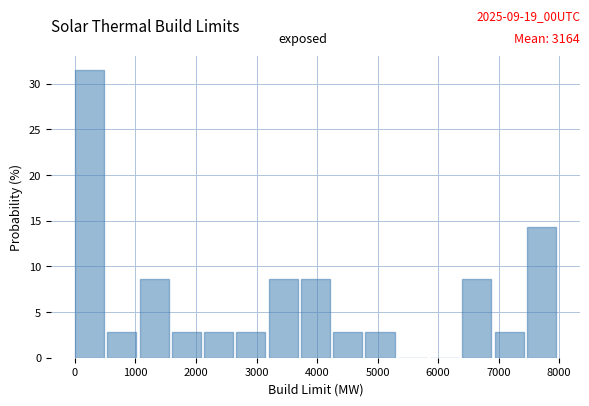

Which range on the x-axis has the tallest bar?

0 to 500